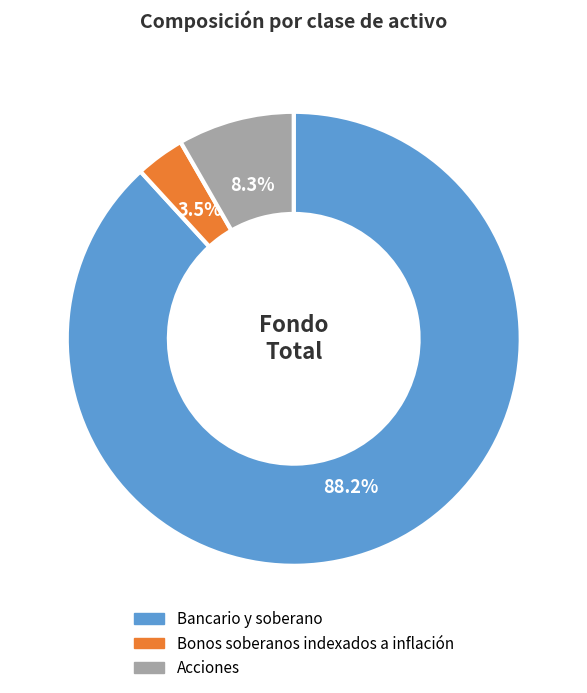

What is the ratio of the value at Bancario y soberano to the value at Acciones?

10.6